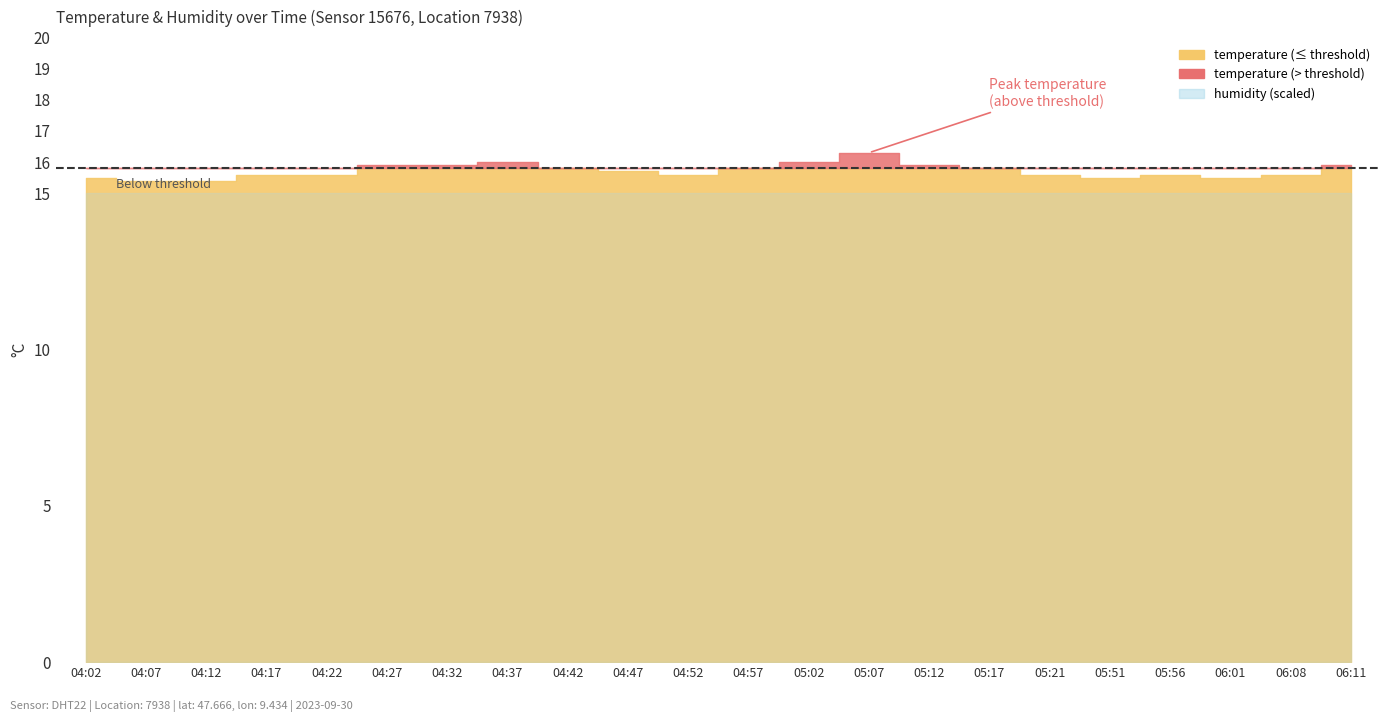

True or false: temperature and humidity cross at least once.

False